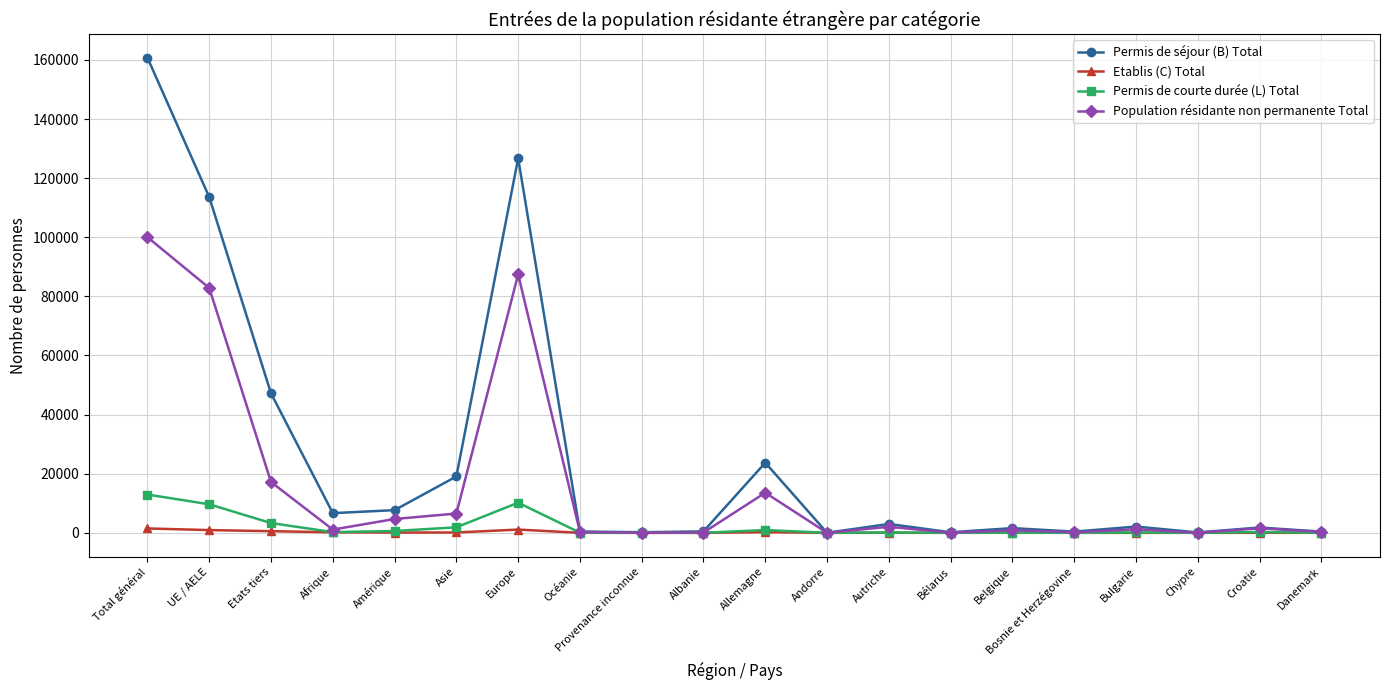

How many values in the Permis de courte durée (L) Total series are below 138?

10